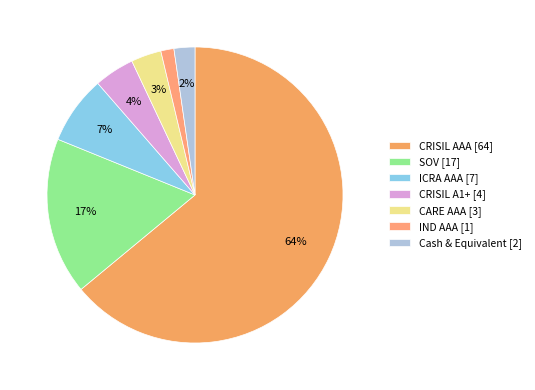

Is it true that ICRA AAA is 7% of the pie?

True